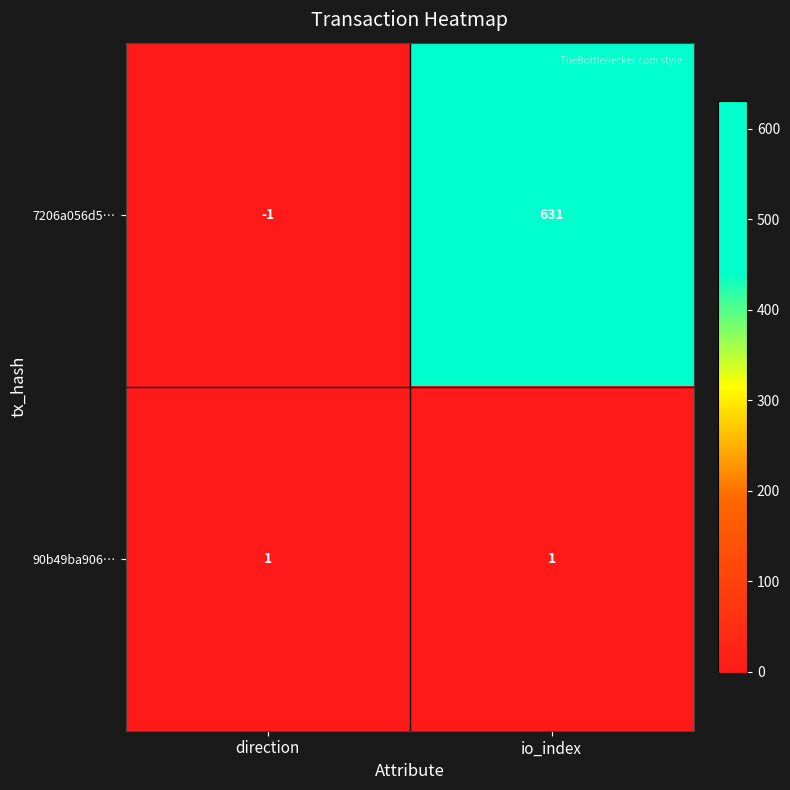

Count the number of data series in this chart.

2